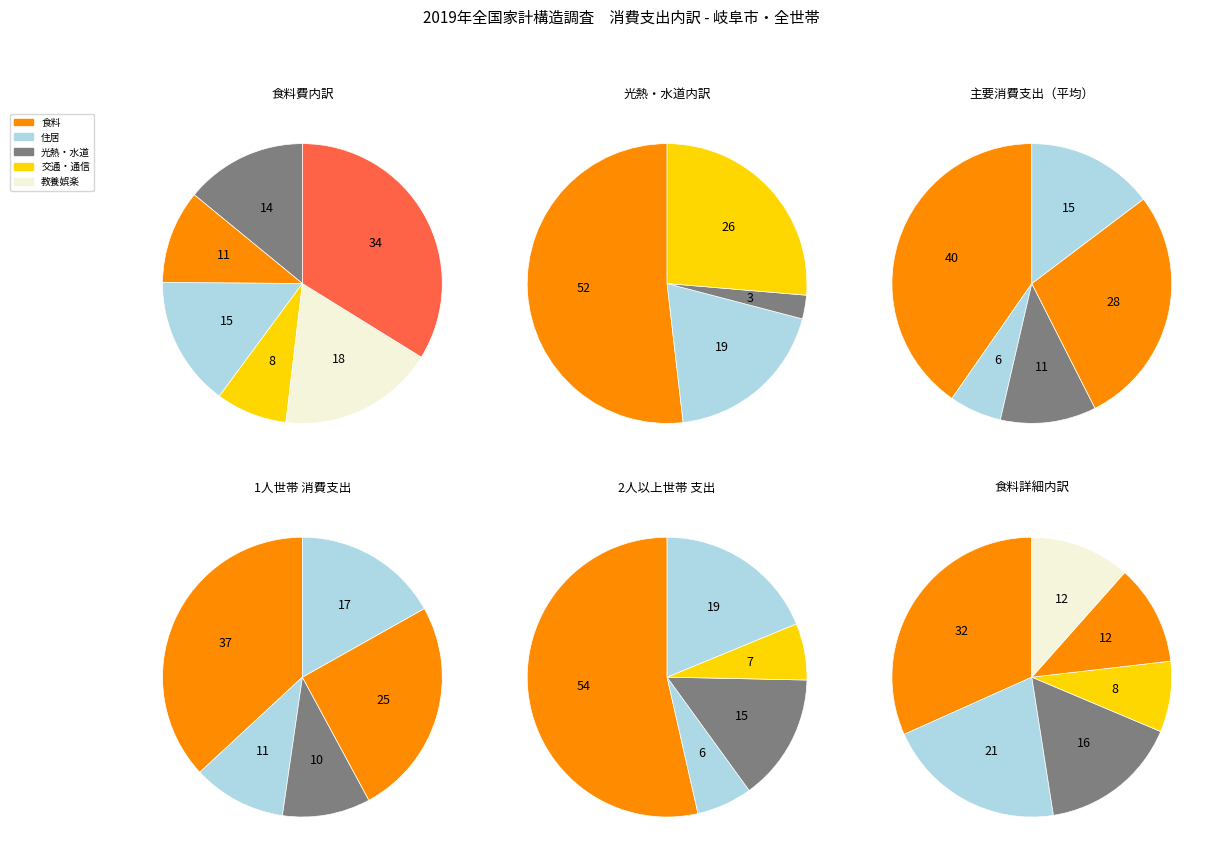

What is the total percentage of 住居 and 交通・通信?

23.0%